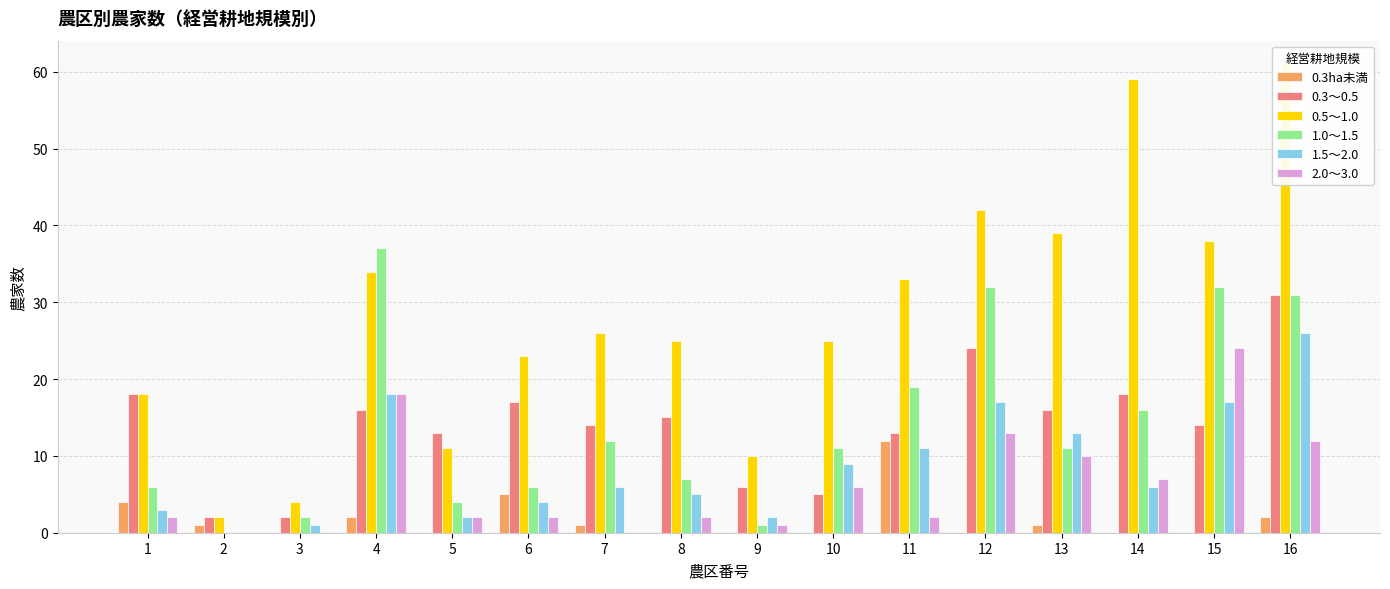

Reading right to left, transcribe all the data shown in this chart.

0.3ha未満: 2	0	0	1	0	12	0	0	0	1	5	0	2	0	1	4
0.3～0.5: 31	14	18	16	24	13	5	6	15	14	17	13	16	2	2	18
0.5～1.0: 61	38	59	39	42	33	25	10	25	26	23	11	34	4	2	18
1.0～1.5: 31	32	16	11	32	19	11	1	7	12	6	4	37	2	0	6
1.5～2.0: 26	17	6	13	17	11	9	2	5	6	4	2	18	1	0	3
2.0～3.0: 12	24	7	10	13	2	6	1	2	0	2	2	18	0	0	2